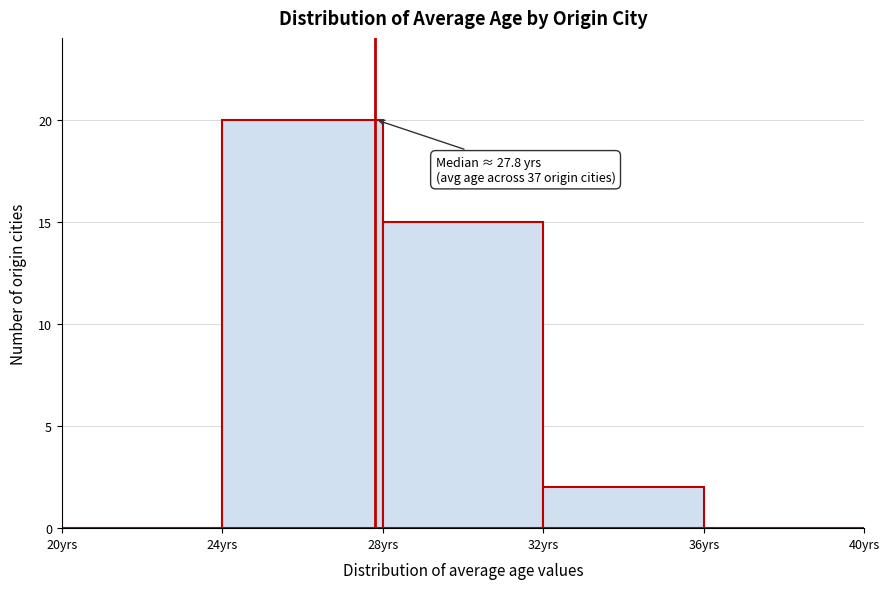

Over which range of the x-axis is the bar tallest?

24 to 28